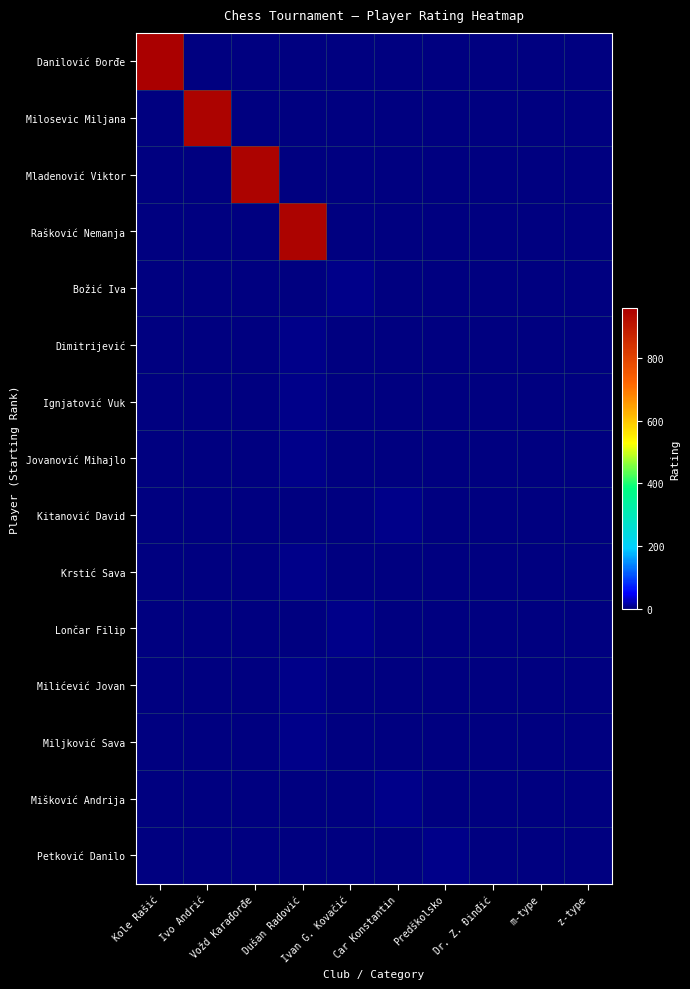

Reading right to left, list all the values displayed in this chart.

Danilović Đorđe: z-type=0	m-type=0	Dr. Z. Đinđić=0	Predškolsko=0	Car Konstantin=0	Ivan G. Kovačić=0	Dušan Radović=0	Vožd Karađorđe=0	Ivo Andrić=0	Kole Rašić=960
Milosevic Miljana: z-type=0	m-type=0	Dr. Z. Đinđić=0	Predškolsko=0	Car Konstantin=0	Ivan G. Kovačić=0	Dušan Radović=0	Vožd Karađorđe=0	Ivo Andrić=950	Kole Rašić=0
Mladenović Viktor: z-type=0	m-type=0	Dr. Z. Đinđić=0	Predškolsko=0	Car Konstantin=0	Ivan G. Kovačić=0	Dušan Radović=0	Vožd Karađorđe=950	Ivo Andrić=0	Kole Rašić=0
Rašković Nemanja: z-type=0	m-type=0	Dr. Z. Đinđić=0	Predškolsko=0	Car Konstantin=0	Ivan G. Kovačić=0	Dušan Radović=950	Vožd Karađorđe=0	Ivo Andrić=0	Kole Rašić=0
Božić Iva: z-type=0	m-type=0	Dr. Z. Đinđić=0	Predškolsko=0	Car Konstantin=0	Ivan G. Kovačić=5	Dušan Radović=0	Vožd Karađorđe=0	Ivo Andrić=0	Kole Rašić=0
Dimitrijević: z-type=0	m-type=0	Dr. Z. Đinđić=0	Predškolsko=0	Car Konstantin=0	Ivan G. Kovačić=0	Dušan Radović=5	Vožd Karađorđe=0	Ivo Andrić=0	Kole Rašić=0
Ignjatović Vuk: z-type=0	m-type=0	Dr. Z. Đinđić=0	Predškolsko=0	Car Konstantin=0	Ivan G. Kovačić=0	Dušan Radović=5	Vožd Karađorđe=0	Ivo Andrić=0	Kole Rašić=0
Jovanović Mihajlo: z-type=0	m-type=0	Dr. Z. Đinđić=0	Predškolsko=0	Car Konstantin=0	Ivan G. Kovačić=0	Dušan Radović=5	Vožd Karađorđe=0	Ivo Andrić=0	Kole Rašić=0
Kitanović David: z-type=0	m-type=0	Dr. Z. Đinđić=0	Predškolsko=0	Car Konstantin=5	Ivan G. Kovačić=0	Dušan Radović=0	Vožd Karađorđe=0	Ivo Andrić=0	Kole Rašić=0
Krstić Sava: z-type=0	m-type=0	Dr. Z. Đinđić=0	Predškolsko=0	Car Konstantin=0	Ivan G. Kovačić=0	Dušan Radović=5	Vožd Karađorđe=0	Ivo Andrić=0	Kole Rašić=0
Lončar Filip: z-type=0	m-type=0	Dr. Z. Đinđić=0	Predškolsko=0	Car Konstantin=0	Ivan G. Kovačić=5	Dušan Radović=0	Vožd Karađorđe=0	Ivo Andrić=0	Kole Rašić=0
Milićević Jovan: z-type=0	m-type=0	Dr. Z. Đinđić=0	Predškolsko=0	Car Konstantin=0	Ivan G. Kovačić=0	Dušan Radović=5	Vožd Karađorđe=0	Ivo Andrić=0	Kole Rašić=0
Miljković Sava: z-type=0	m-type=0	Dr. Z. Đinđić=0	Predškolsko=0	Car Konstantin=0	Ivan G. Kovačić=0	Dušan Radović=5	Vožd Karađorđe=0	Ivo Andrić=0	Kole Rašić=0
Mišković Andrija: z-type=0	m-type=0	Dr. Z. Đinđić=0	Predškolsko=0	Car Konstantin=5	Ivan G. Kovačić=0	Dušan Radović=0	Vožd Karađorđe=0	Ivo Andrić=0	Kole Rašić=0
Petković Danilo: z-type=0	m-type=0	Dr. Z. Đinđić=0	Predškolsko=5	Car Konstantin=0	Ivan G. Kovačić=0	Dušan Radović=0	Vožd Karađorđe=0	Ivo Andrić=0	Kole Rašić=0